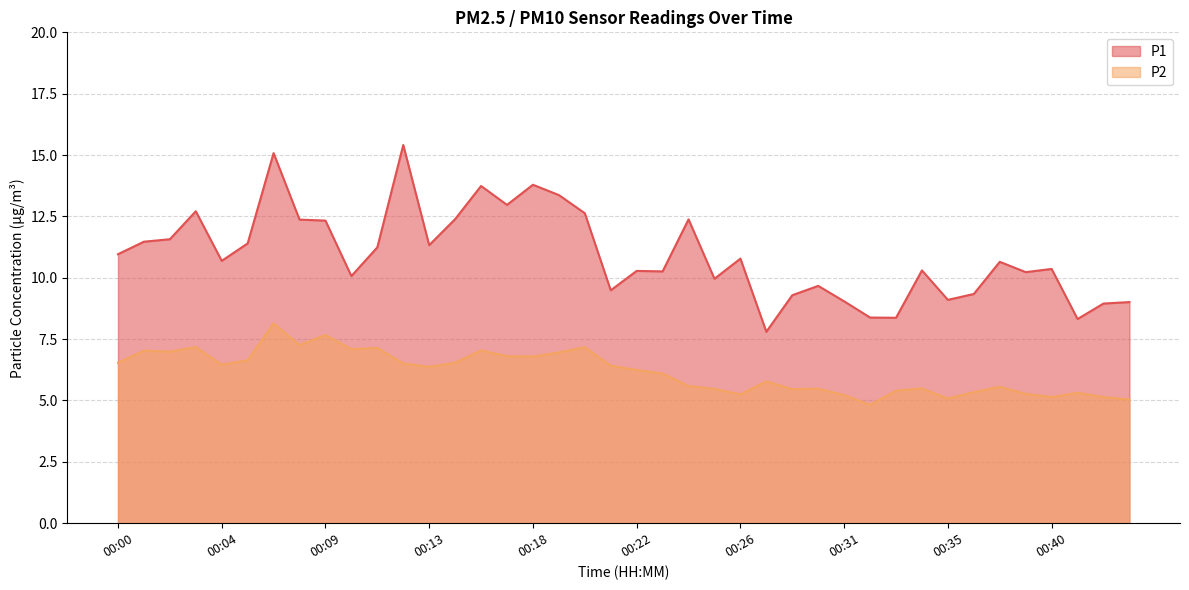

Which series has the largest range (max minus min)?

P1